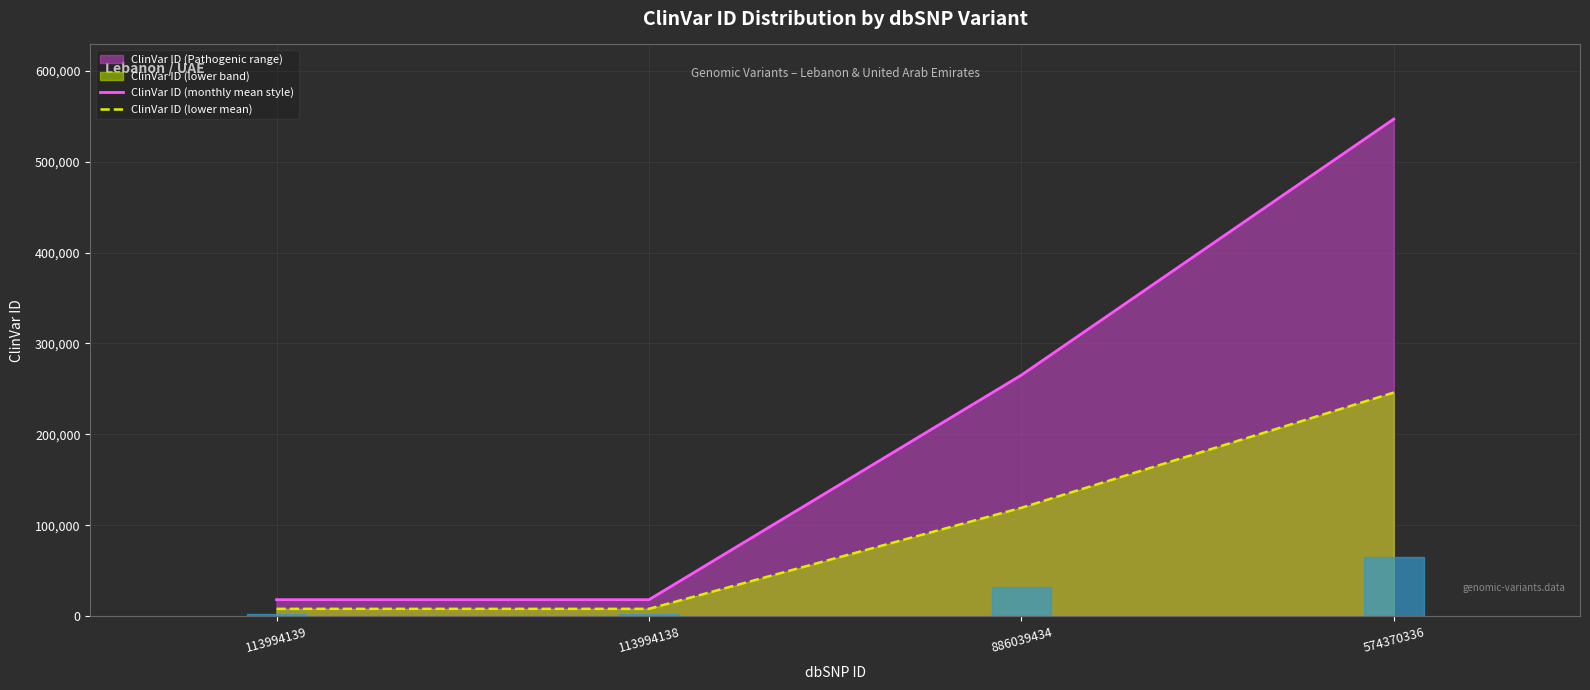

At which category is the sum across all series the highest?

574370336